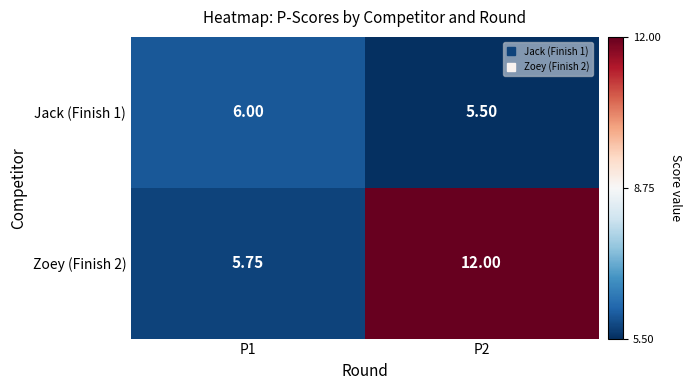

List the series in order of their overall mean, lowest first.

Jack (Finish 1), Zoey (Finish 2)